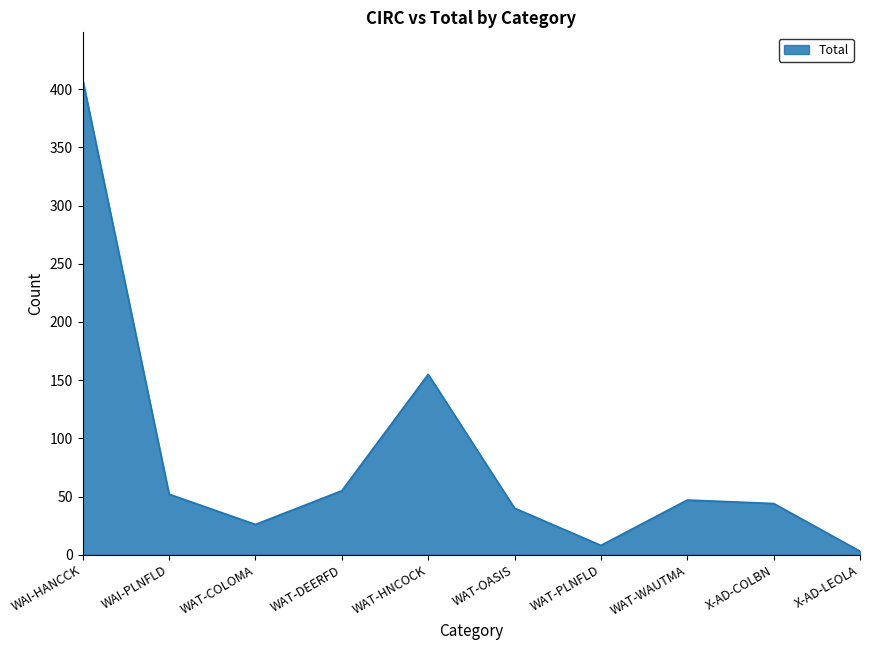

Which has a higher value, WAT-WAUTMA or WAI-HANCCK?

WAI-HANCCK